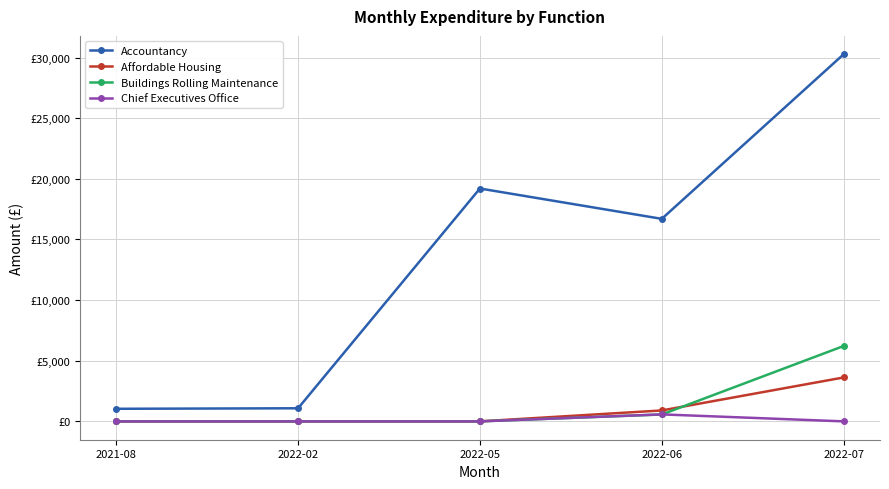

True or false: Affordable Housing has more than 1 points higher than both neighbors.

False